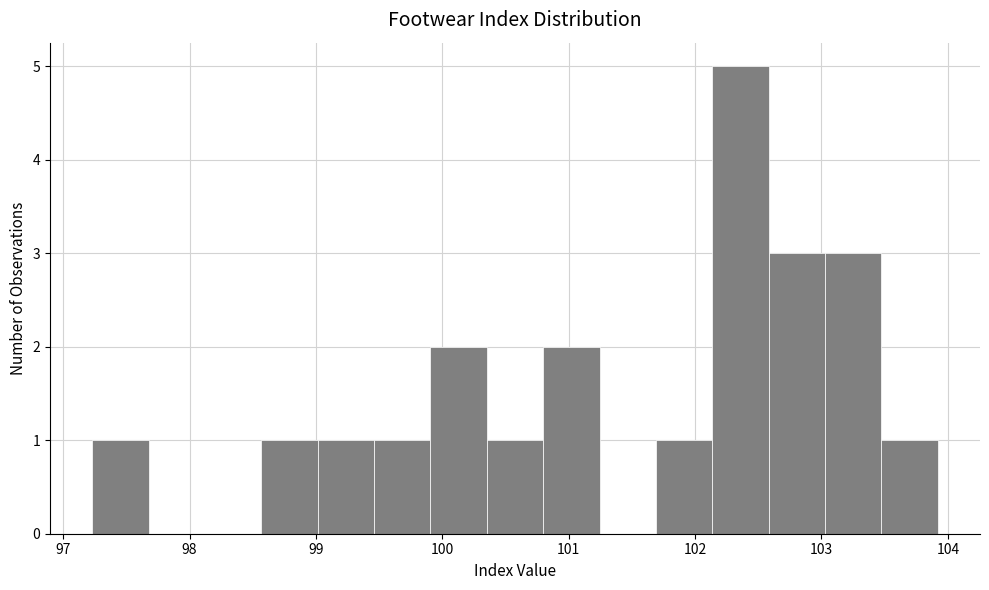

How tall is the bar that spans 103.0 to 103.5 on the x-axis? Neither the bar edges nor the heights are printed on the chart, so give them approximately, as read against the axes.

3